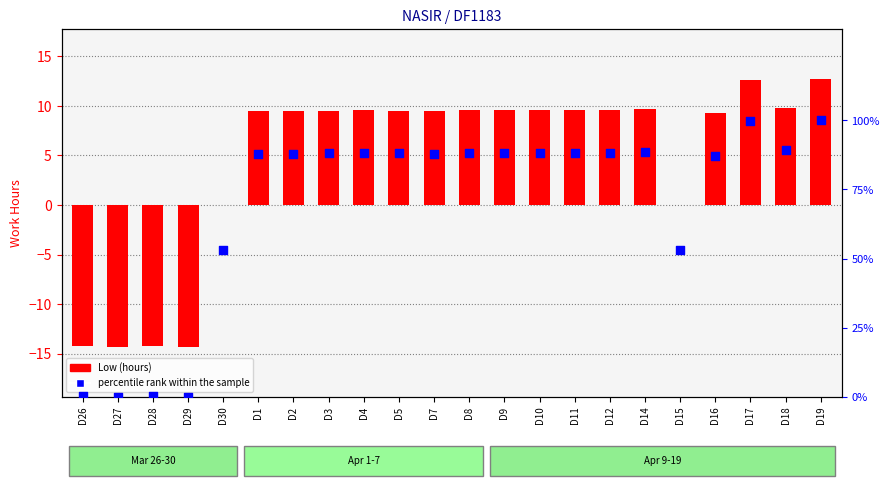

Is the value of percentile rank within the sample at D14 greater than the value of Low (hours) at D17?

Yes